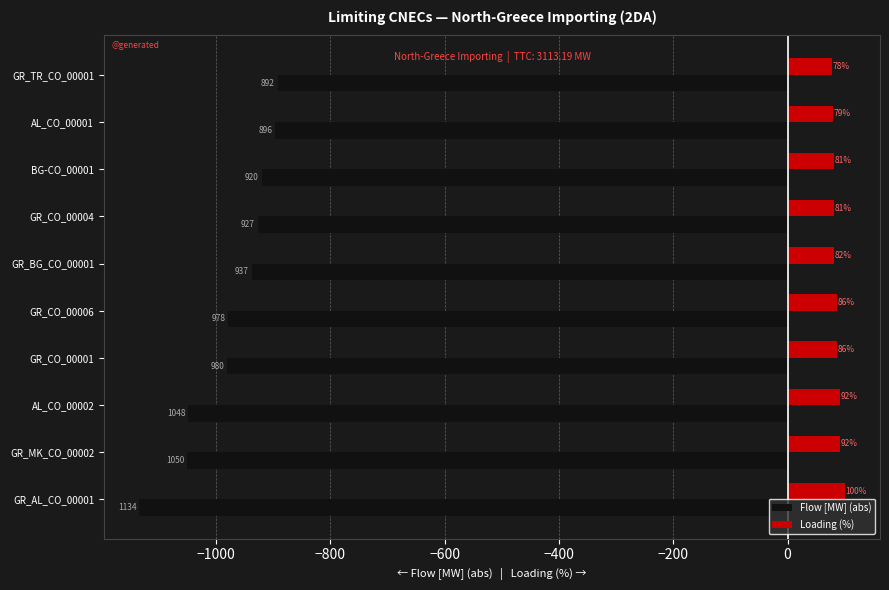

Rank the series by their average value, from lowest to highest.

Flow [MW] (abs), Loading (%)